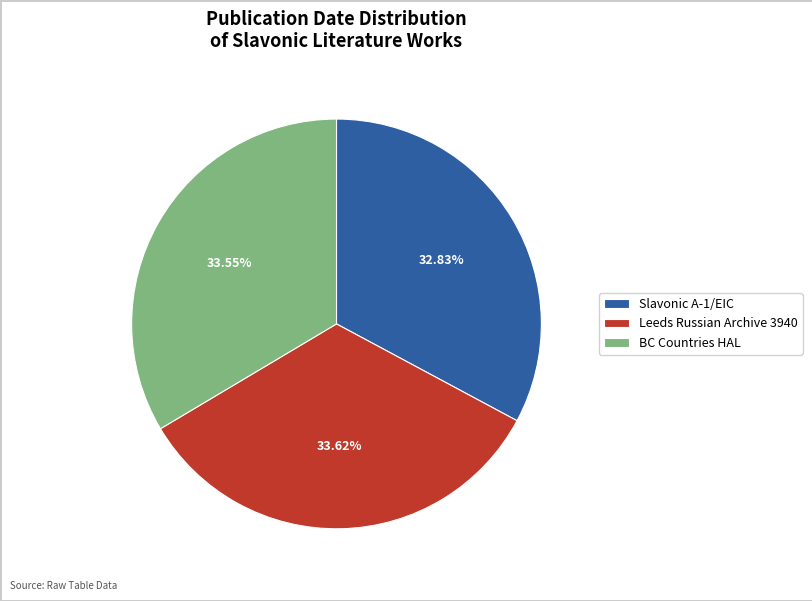

Does Slavonic A-1/EIC represent more than half of the total?

No